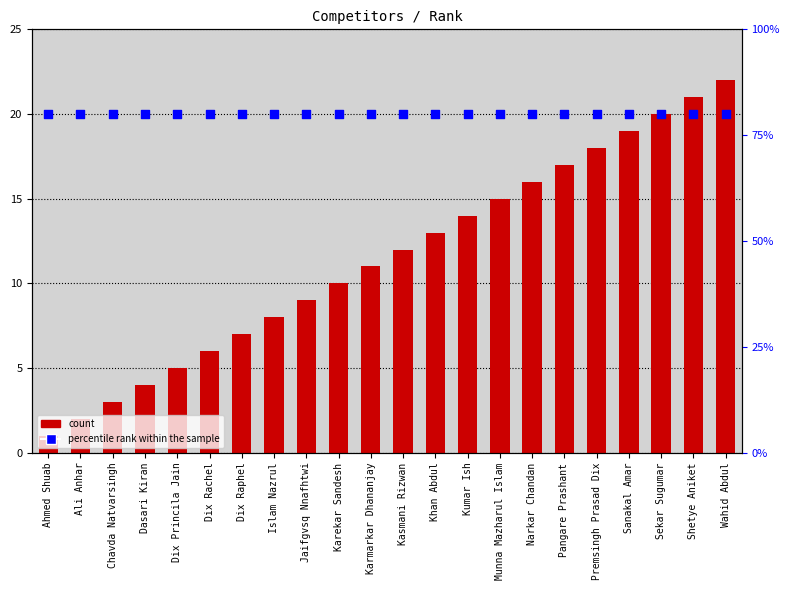

At how many categories does at least one series exceed 2?

22